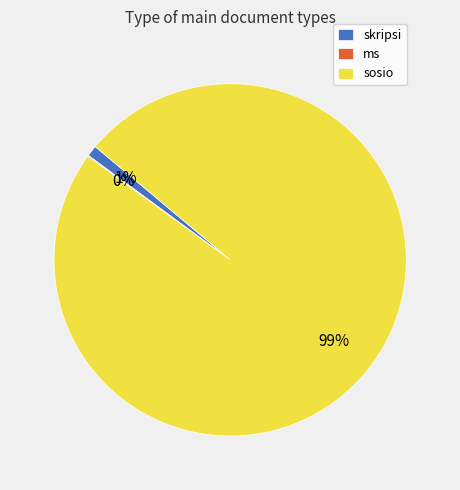

Which slice is the largest?

sosio